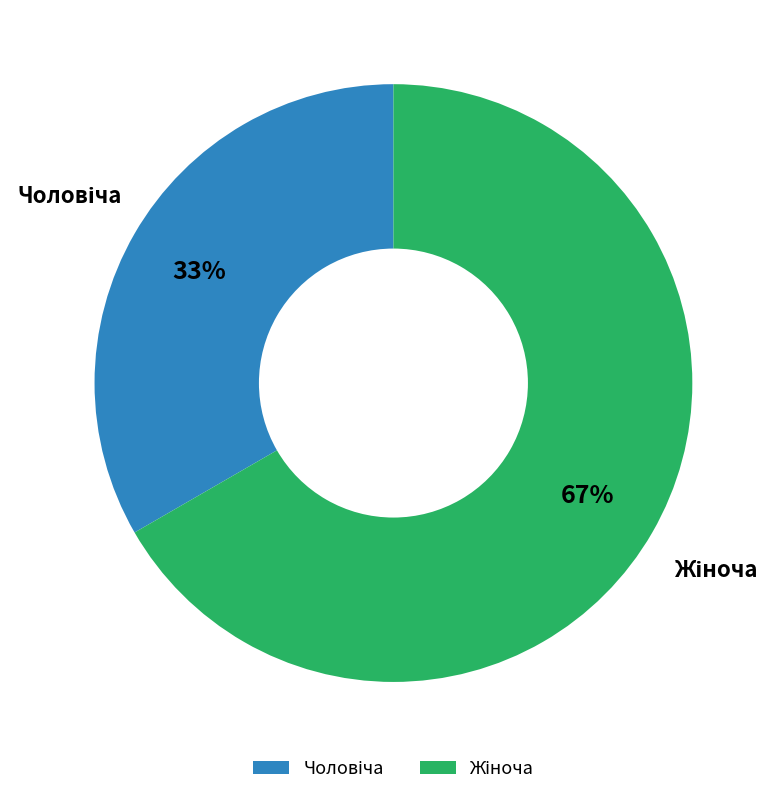

To the nearest percent, what is the average slice percentage?

50%